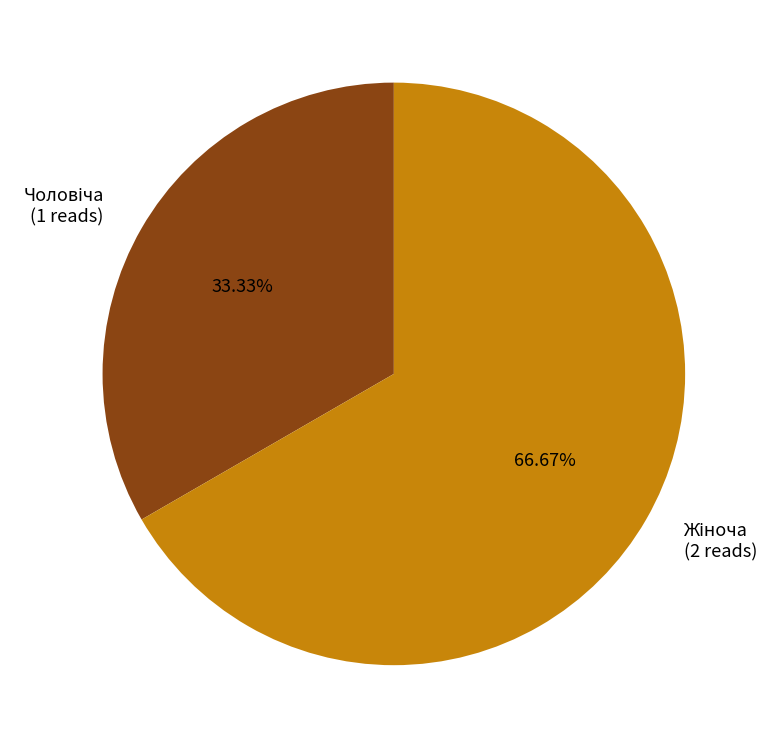

Does any single category account for the majority?

Yes